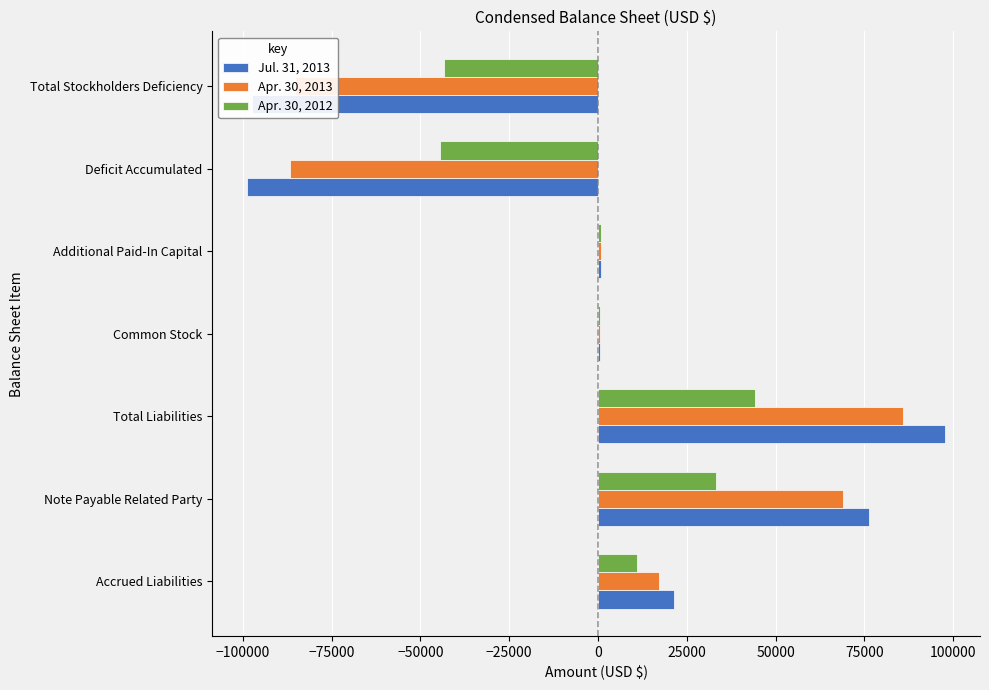

At which category is the sum across all series the highest?

Total Liabilities